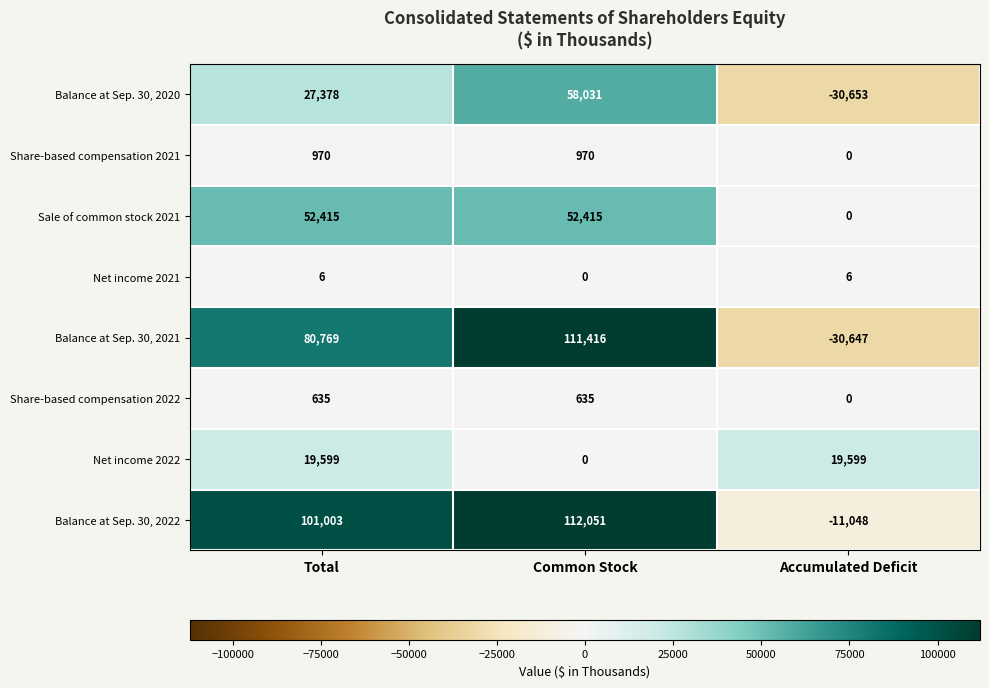

List the series in order of their peak value, highest first.

Balance at Sep. 30, 2022, Balance at Sep. 30, 2021, Balance at Sep. 30, 2020, Sale of common stock 2021, Net income 2022, Share-based compensation 2021, Share-based compensation 2022, Net income 2021